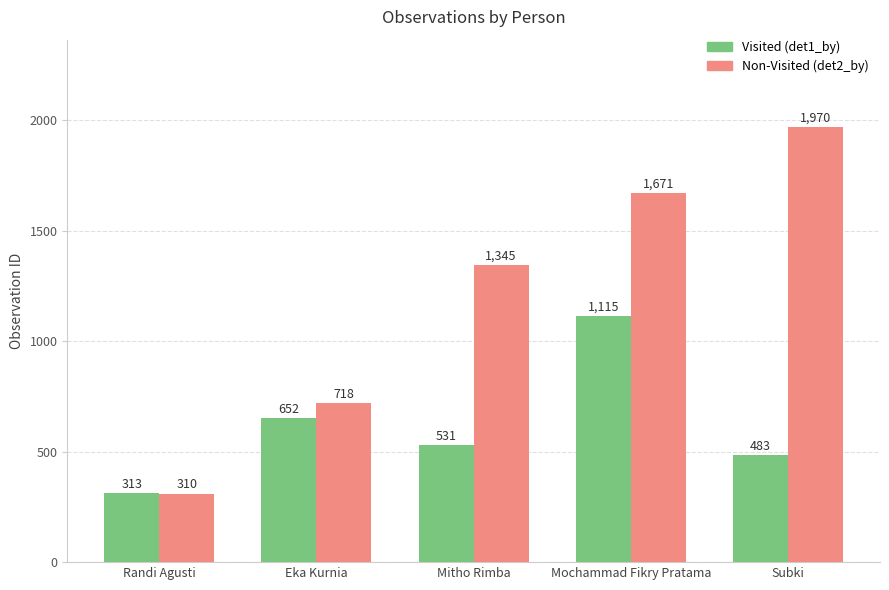

At which label does Visited (det1_by) first exceed 531?

Eka Kurnia